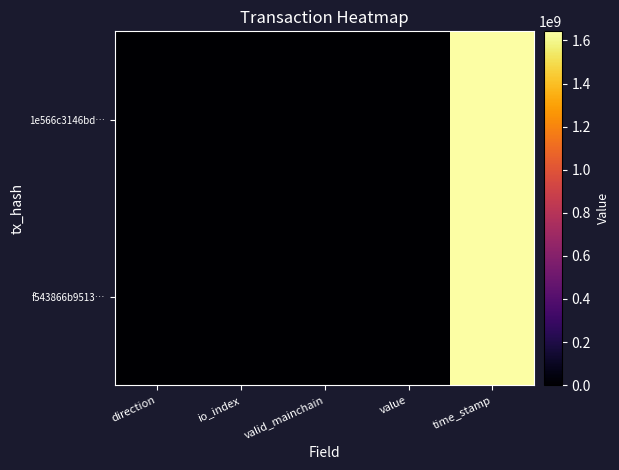

Which series has the widest spread of values?

1e566c3146bd…